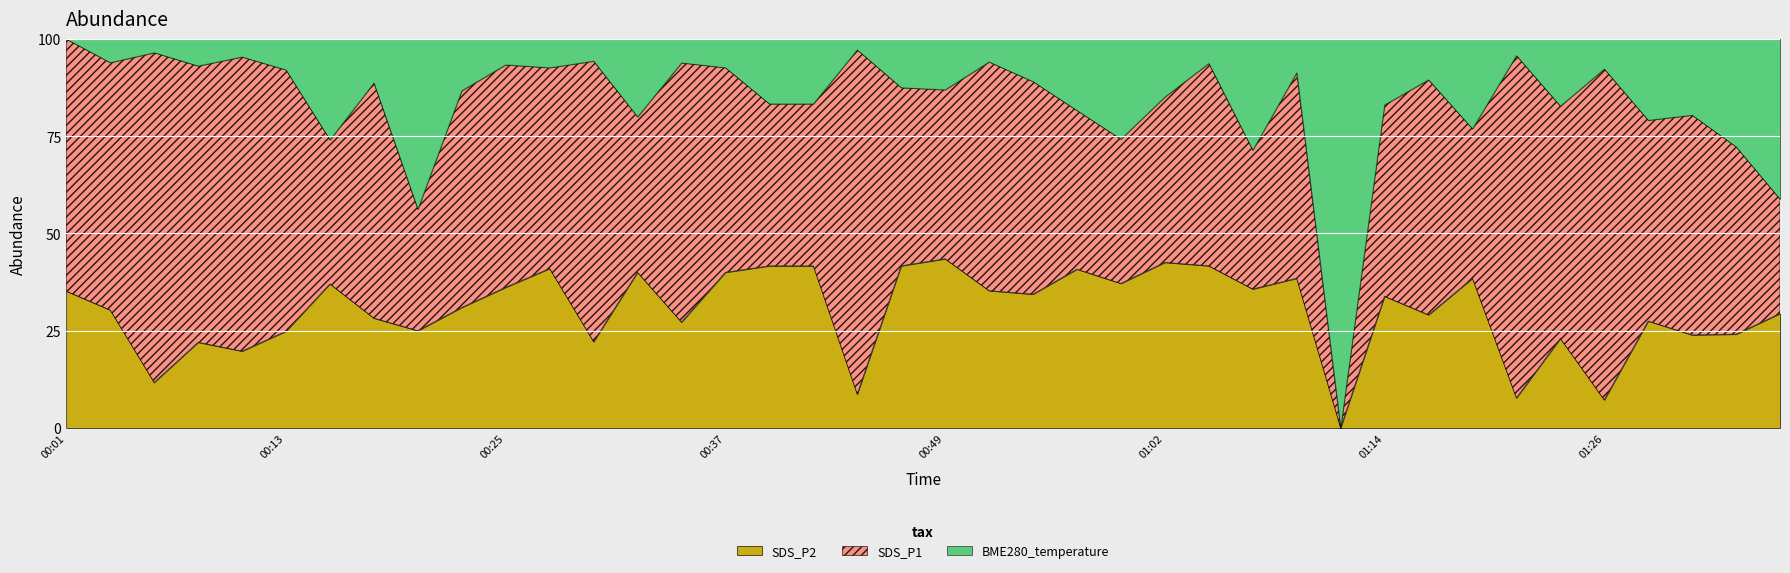

Count the number of data series in this chart.

3